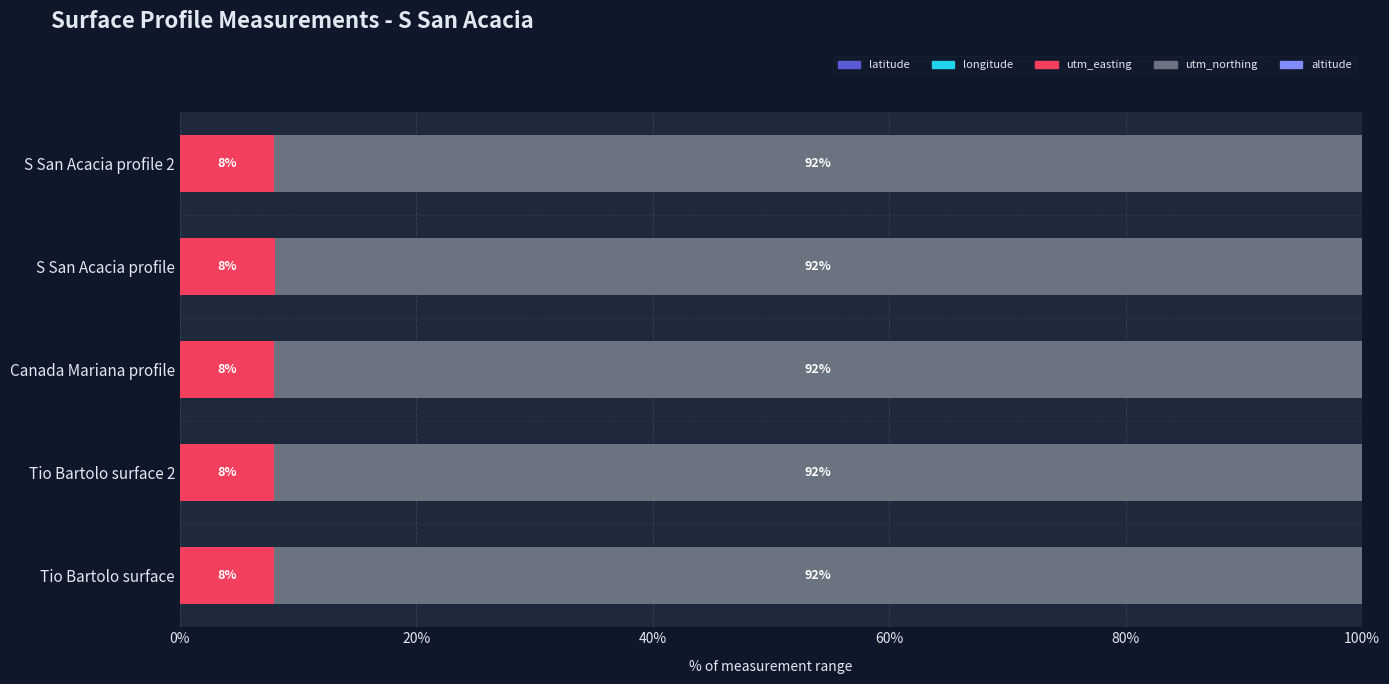

Reading left to right, extract all data points from this chart.

latitude: 0.6	0.6	0.6	0.6	0.6
longitude: -0.0	-0.0	-0.0	-0.0	-0.0
utm_easting: 8.0	7.9	7.9	8.0	8.0
utm_northing: 92.0	92.0	92.0	91.9	92.0
altitude: 0.0	0.0	0.0	0.0	0.0